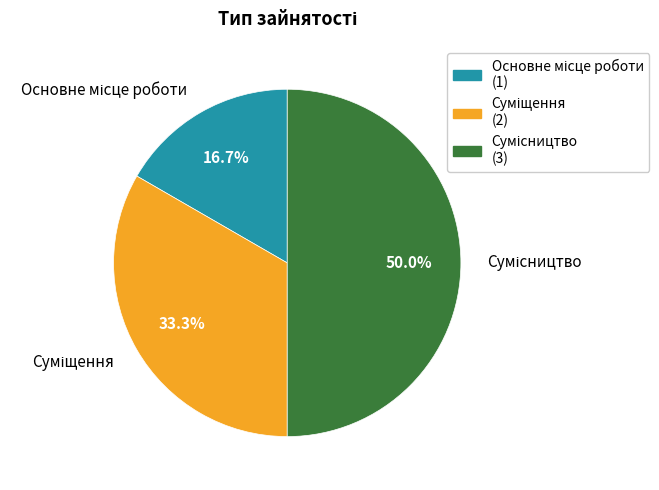

To the nearest percent, what percentage of the pie is Сумісництво?

50%